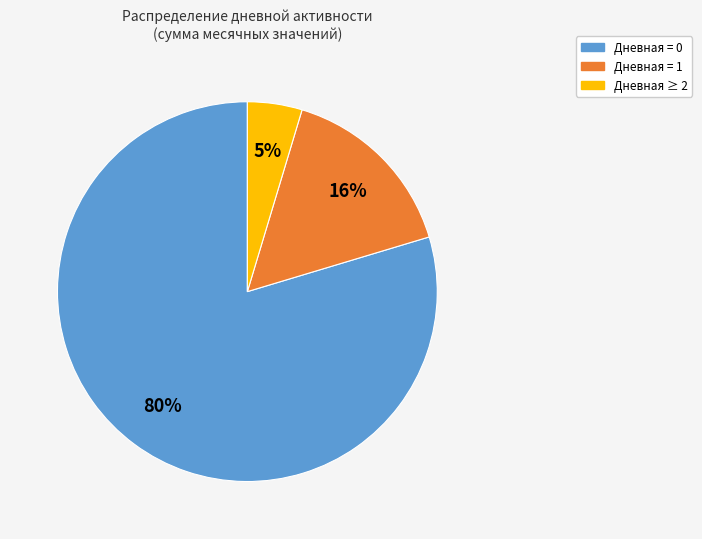

How many slices are in this pie chart?

3